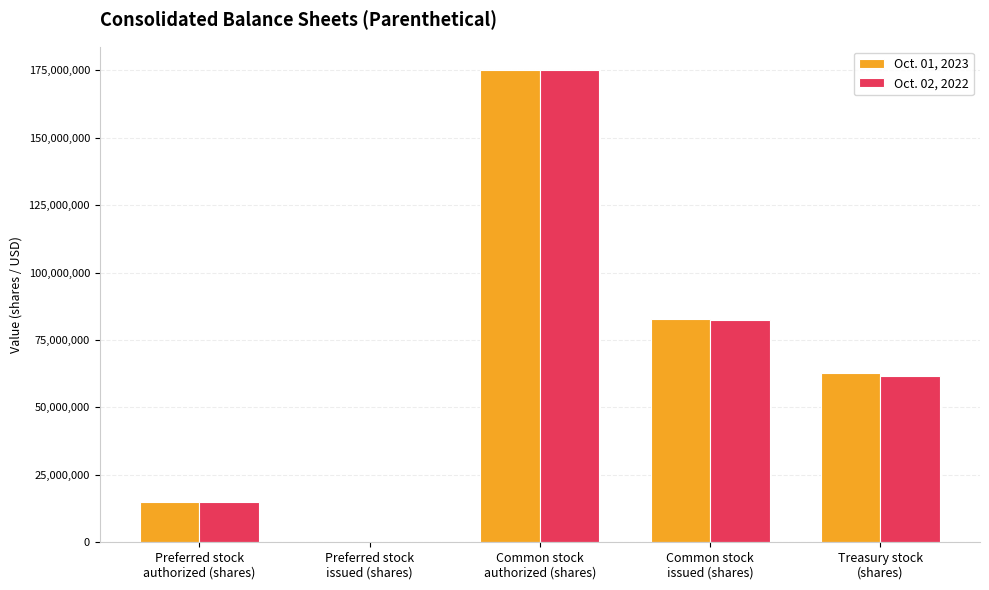

What is the maximum value shown in the chart?

175000000